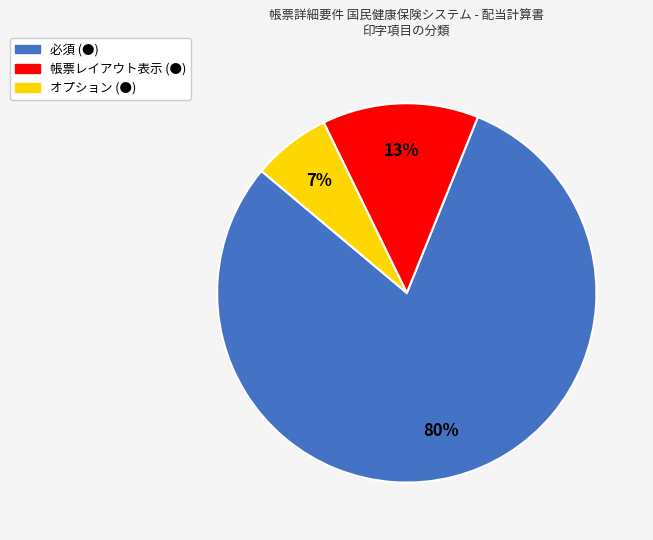

Rank the categories by value from lowest to highest.

オプション (●), 帳票レイアウト表示 (●), 必須 (●)